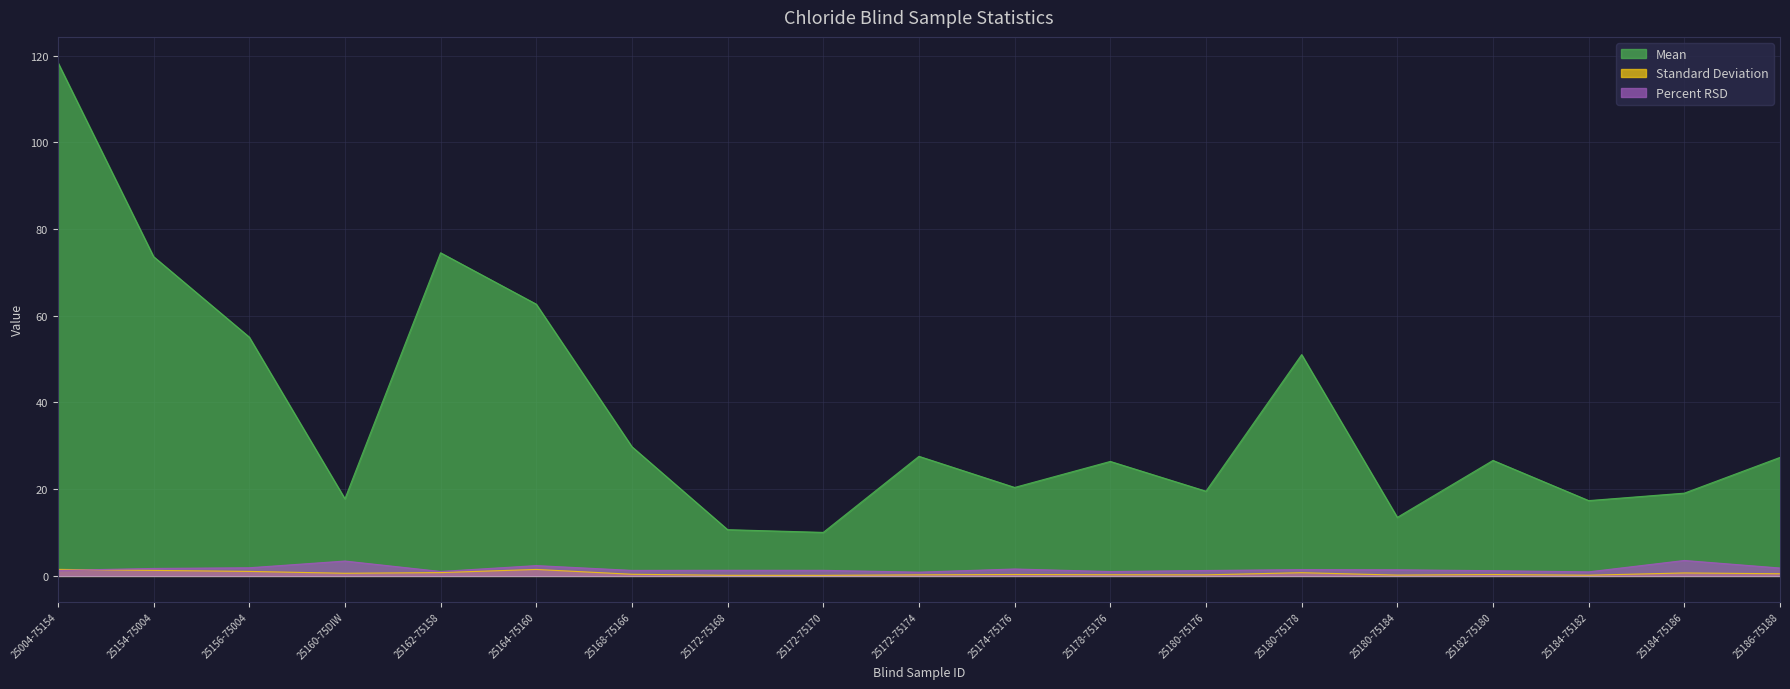

How many data points does each series have?

19